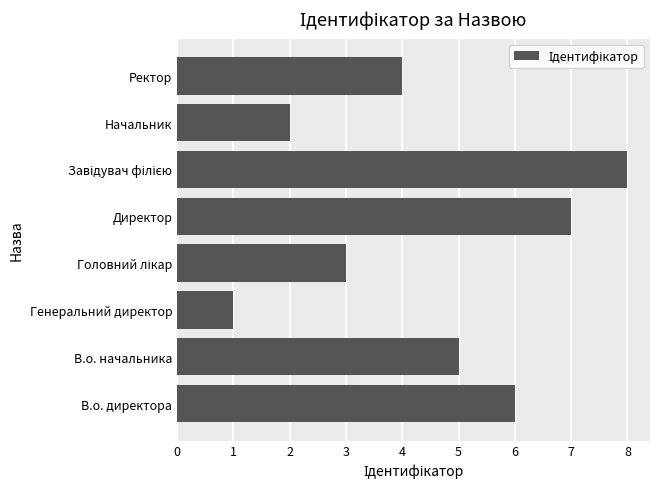

The value at В.о. начальника is 5. True or false?

True